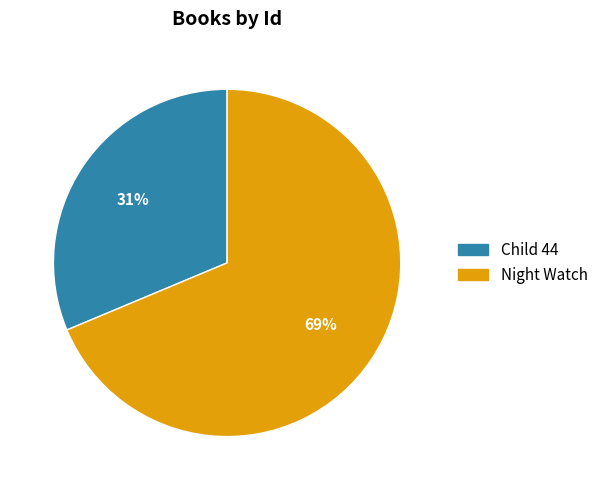

To the nearest percent, what percentage of the pie is Night Watch?

69%